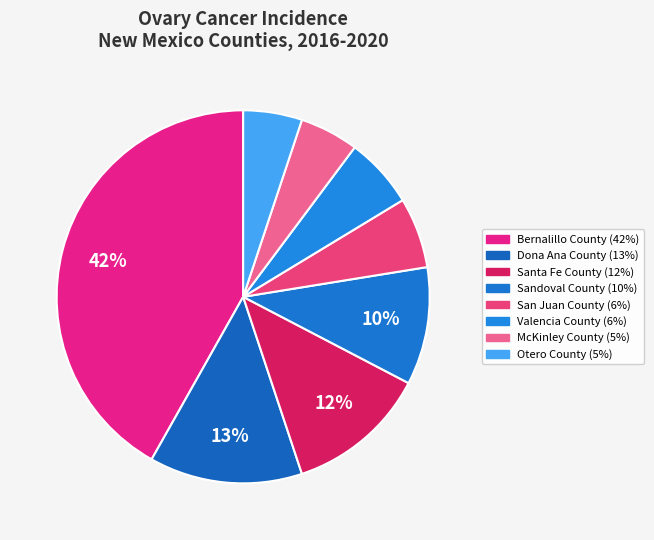

Rank the categories by value from highest to lowest.

Bernalillo County, Dona Ana County, Santa Fe County, Sandoval County, San Juan County, Valencia County, McKinley County, Otero County